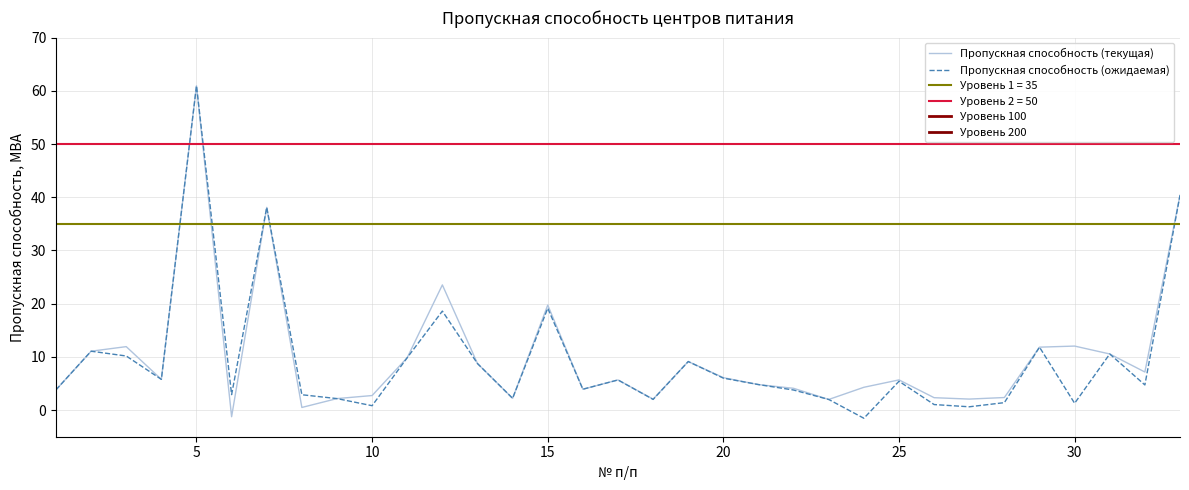

Is this an area chart (filled region under the line)?

No